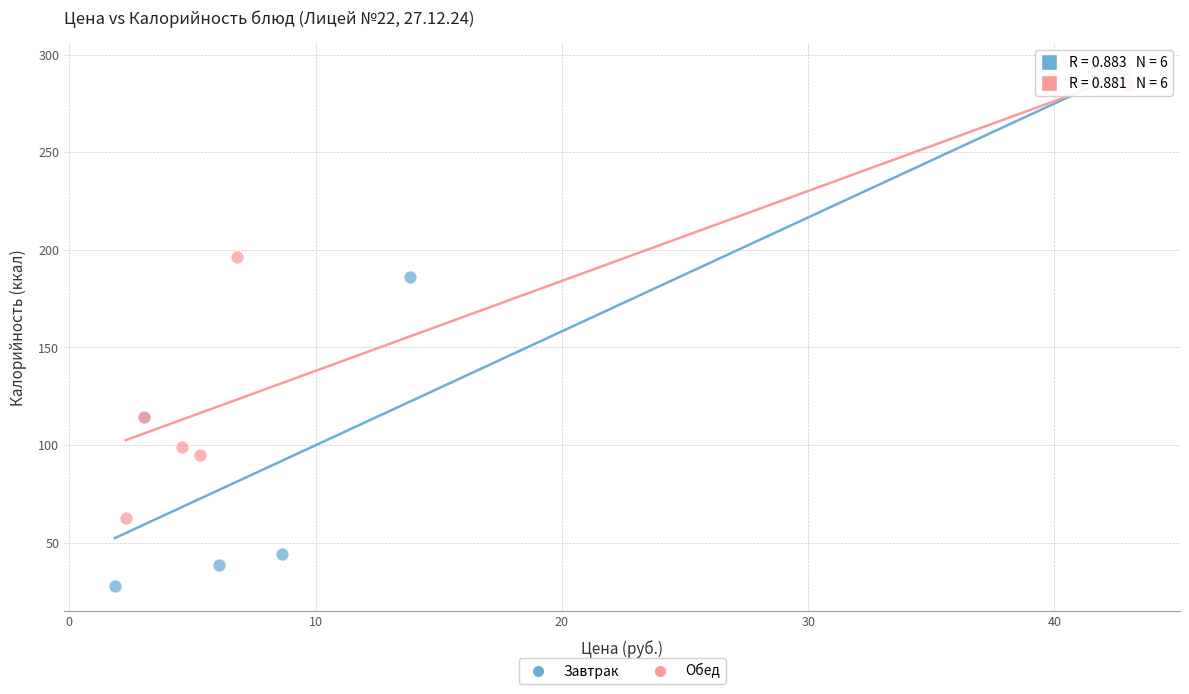

Which series has the largest Y range (max minus min)?

Завтрак